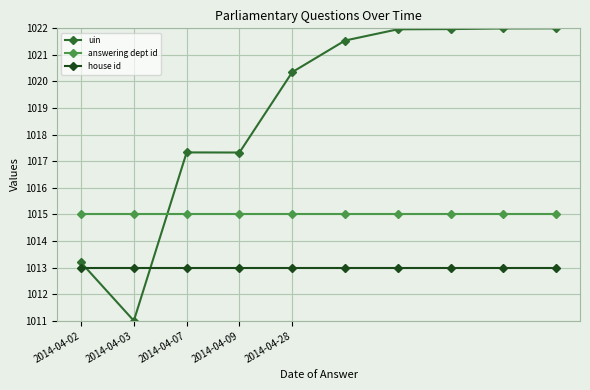

What is the highest value of the answering dept id series?

1015.0